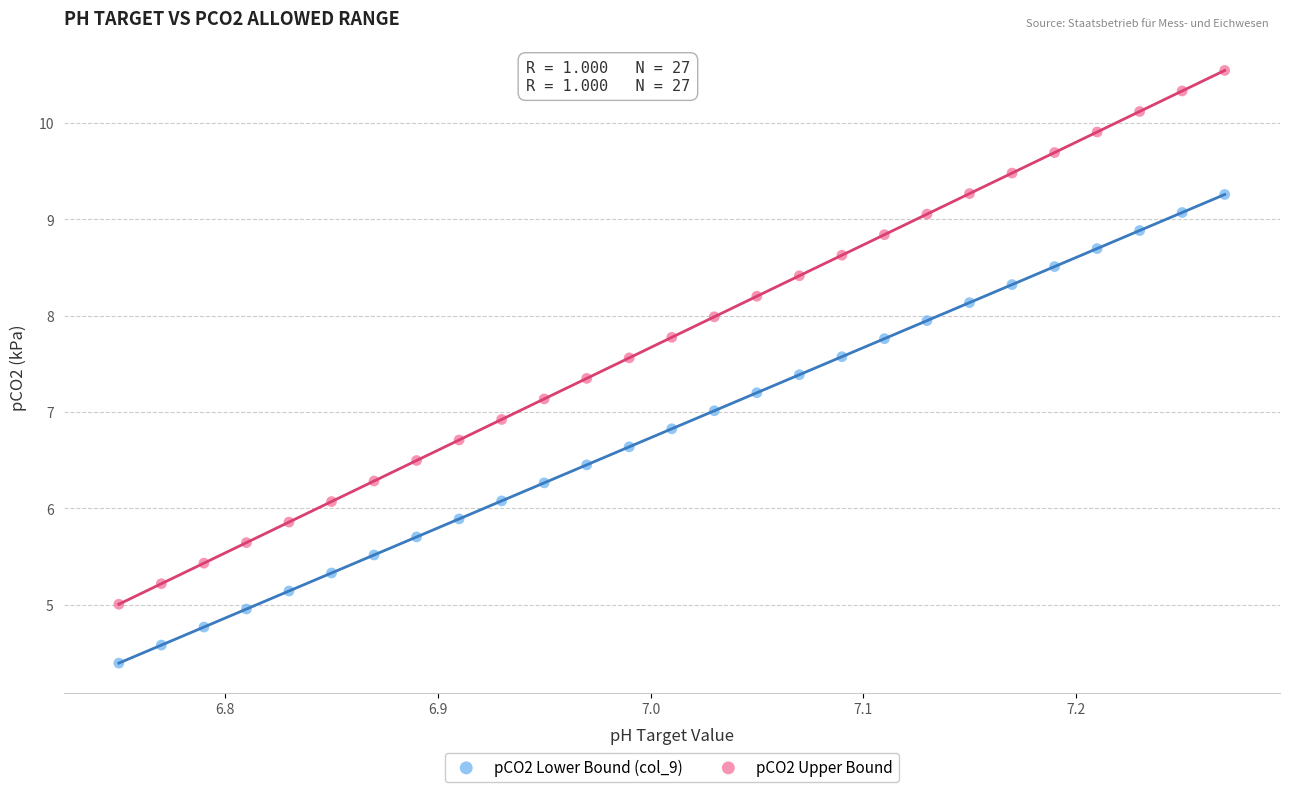

Which series has the largest Y range (max minus min)?

pCO2 Upper Bound